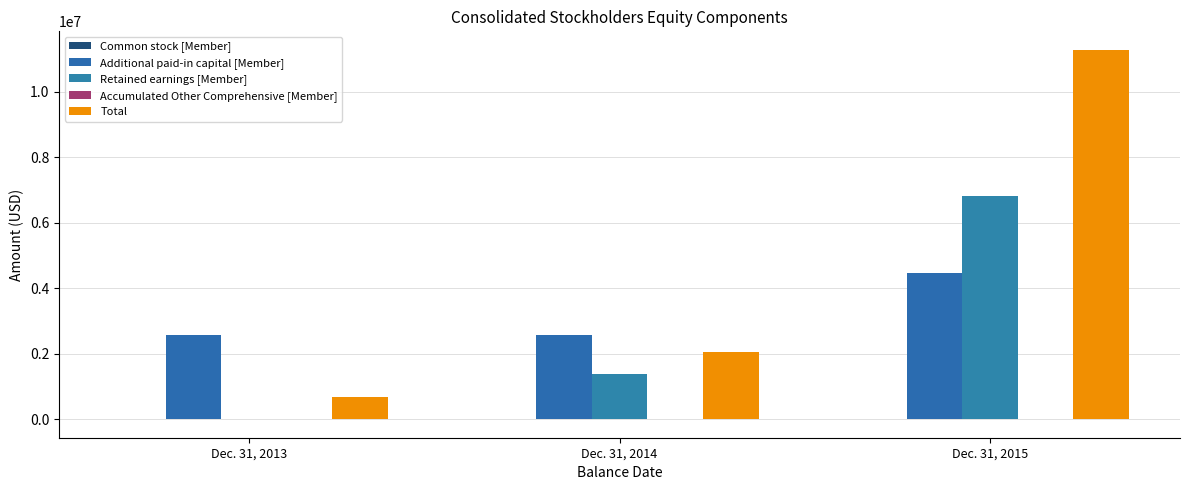

Is the value of Accumulated Other Comprehensive [Member] at Dec. 31, 2013 greater than the value of Additional paid-in capital [Member] at Dec. 31, 2015?

No